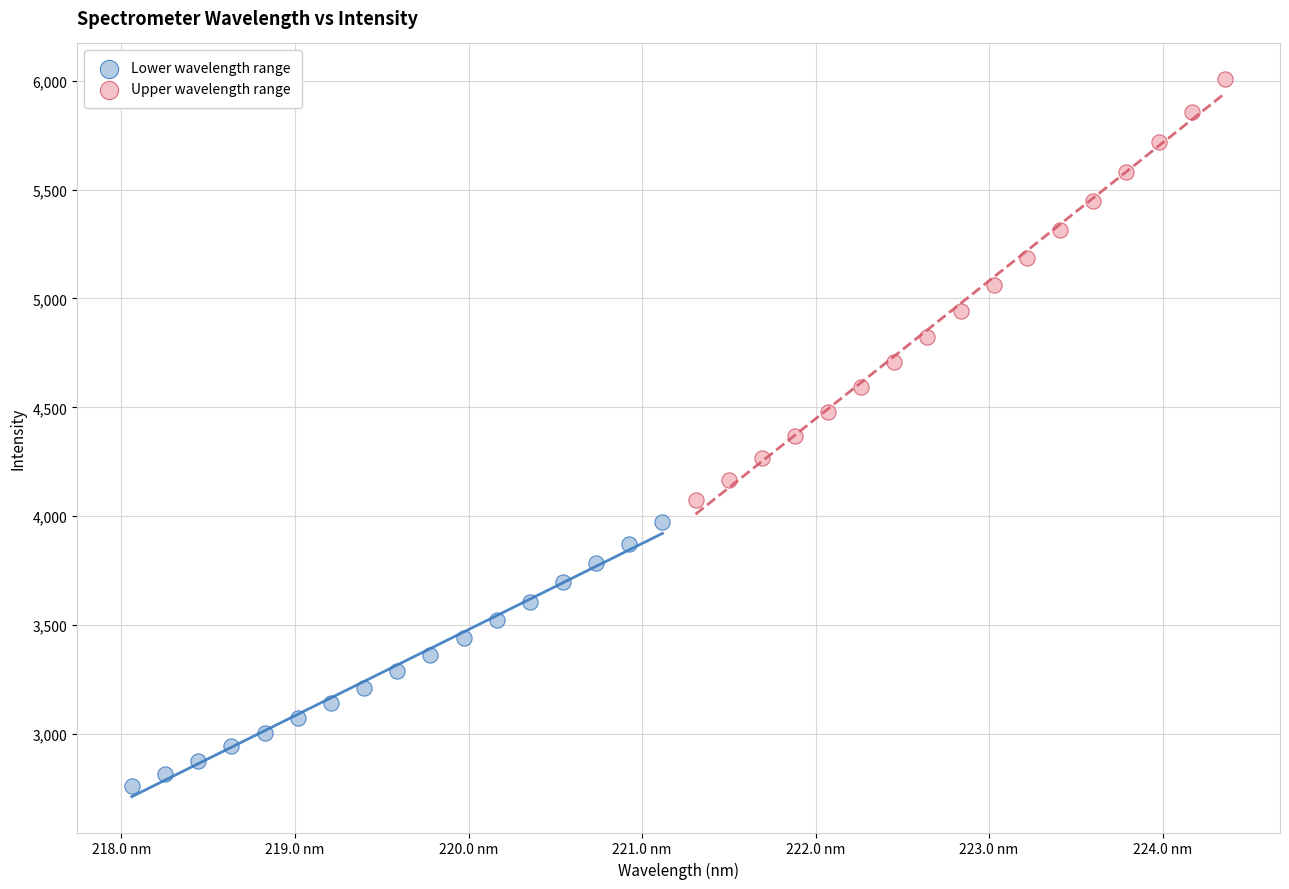

Which series has the largest Y range (max minus min)?

Upper wavelength range